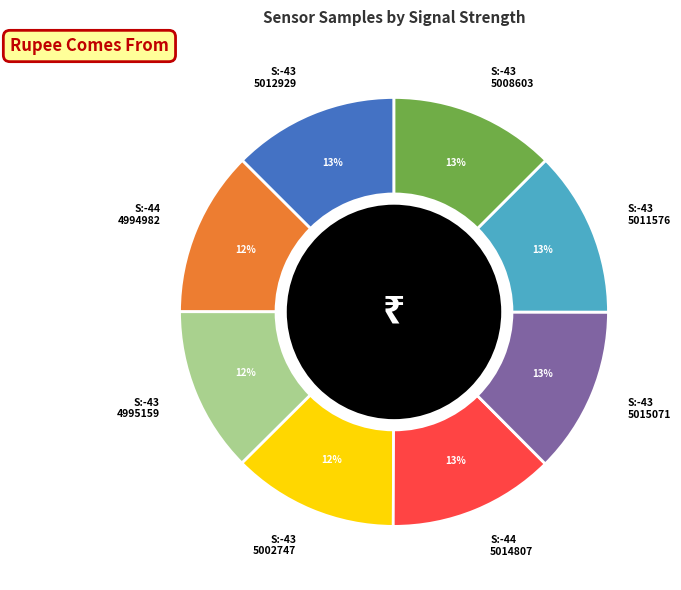

Is it true that S:-44 4994982 is 12% of the pie?

True